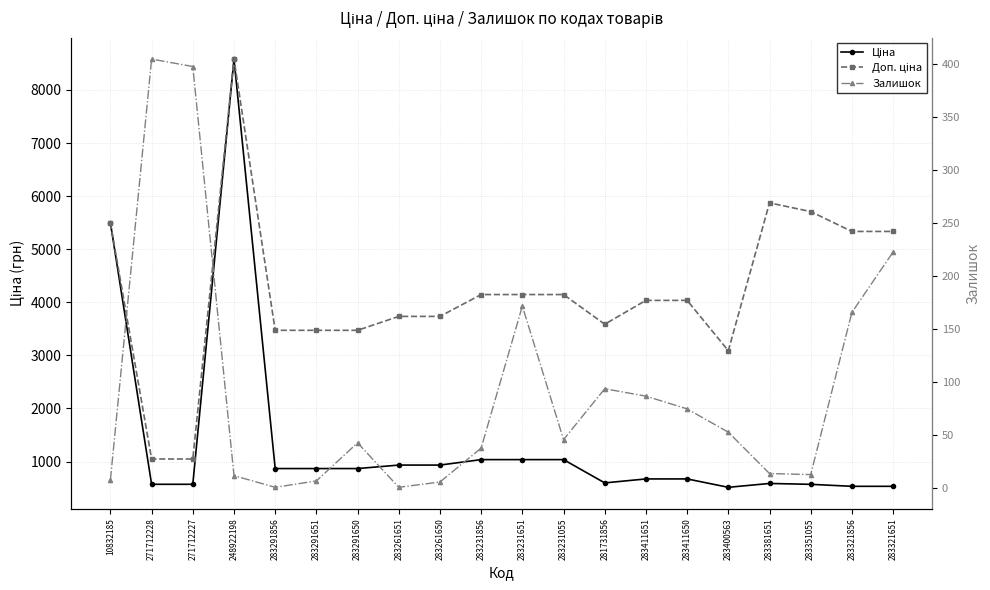

What position from the right is 271712227?

18